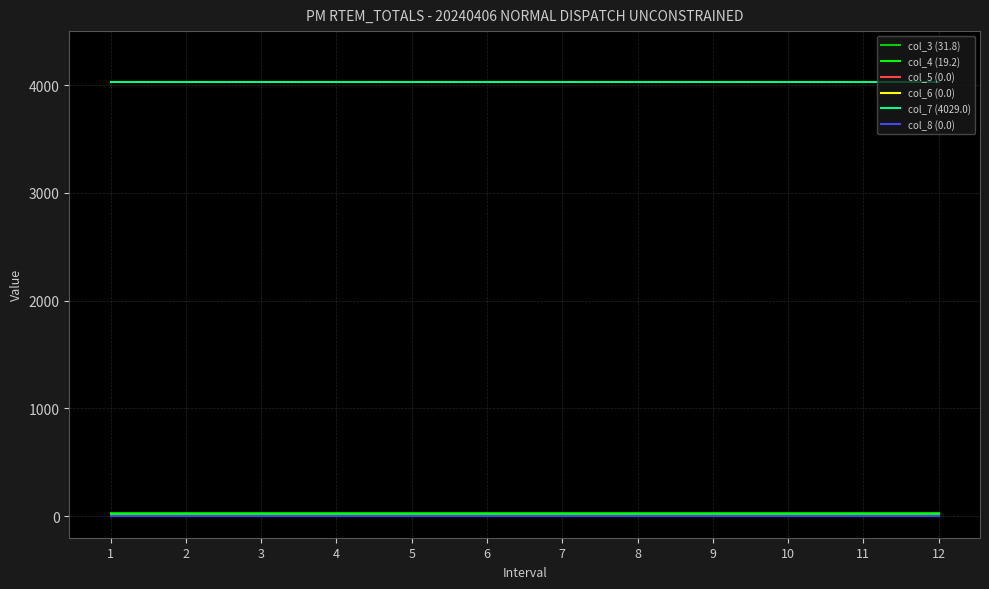

Reading left to right, extract all data points from this chart.

col_3 (31.8): 31.8	31.8	31.8	31.8	31.8	31.8	31.8	31.8	31.8	31.8	31.8	31.8
col_4 (19.2): 19.2	19.2	19.2	19.2	19.2	19.2	19.2	19.2	19.2	19.2	19.2	19.2
col_5 (0.0): 0.0	0.0	0.0	0.0	0.0	0.0	0.0	0.0	0.0	0.0	0.0	0.0
col_6 (0.0): 0.0	0.0	0.0	0.0	0.0	0.0	0.0	0.0	0.0	0.0	0.0	0.0
col_7 (4029.0): 4029.0	4029.0	4029.0	4029.0	4029.0	4029.0	4029.0	4029.0	4029.0	4029.0	4029.0	4029.0
col_8 (0.0): 0.0	0.0	0.0	0.0	0.0	0.0	0.0	0.0	0.0	0.0	0.0	0.0